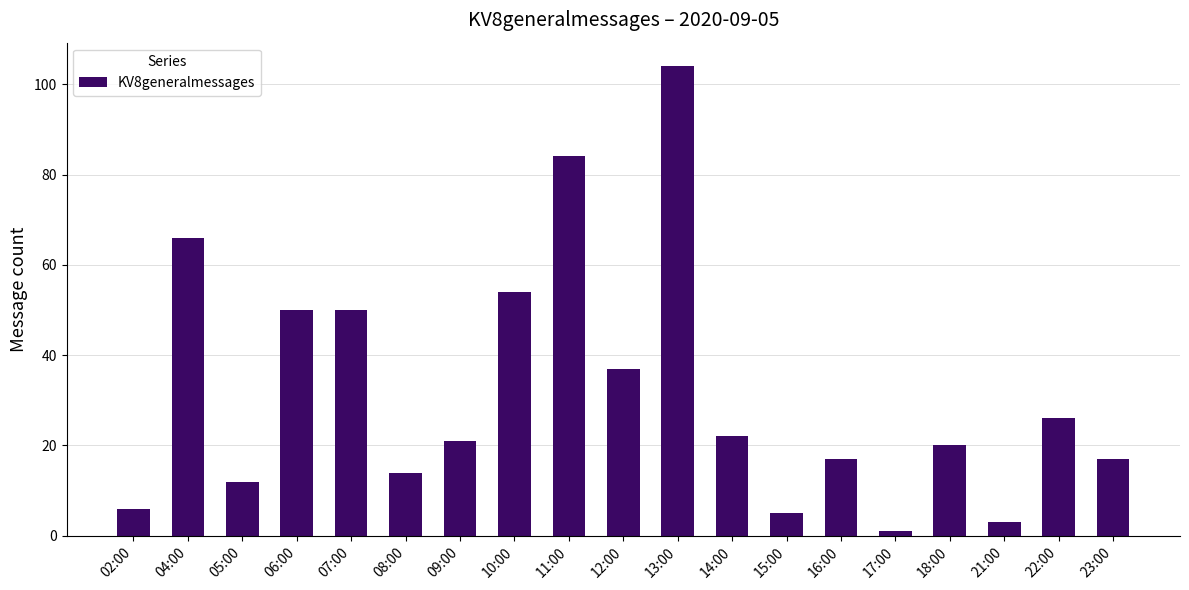

What is the average value?

32